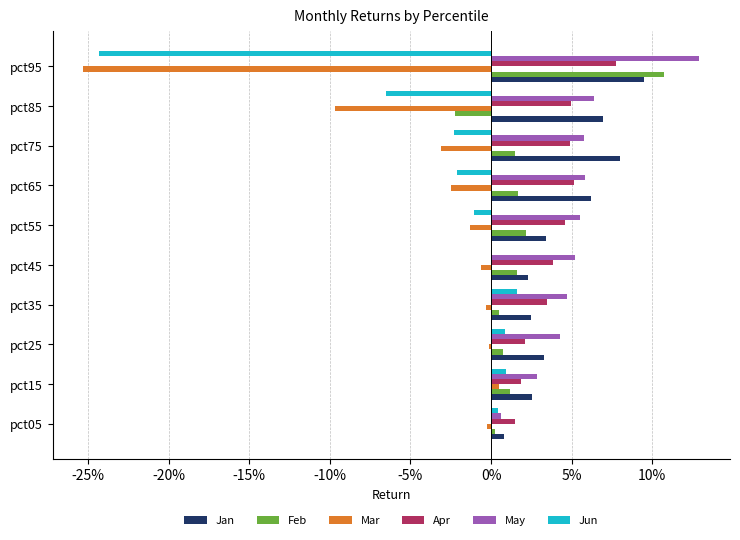

What are all the series names shown in the legend?

Jan, Feb, Mar, Apr, May, Jun